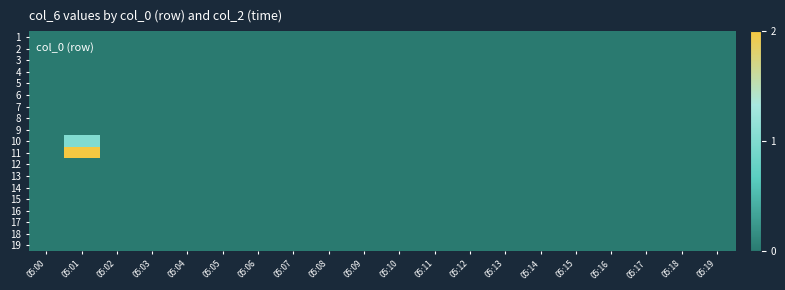

Rank the series by their maximum value, from highest to lowest.

11, 10, 1, 2, 3, 4, 5, 6, 7, 8, 9, 12, 13, 14, 15, 16, 17, 18, 19